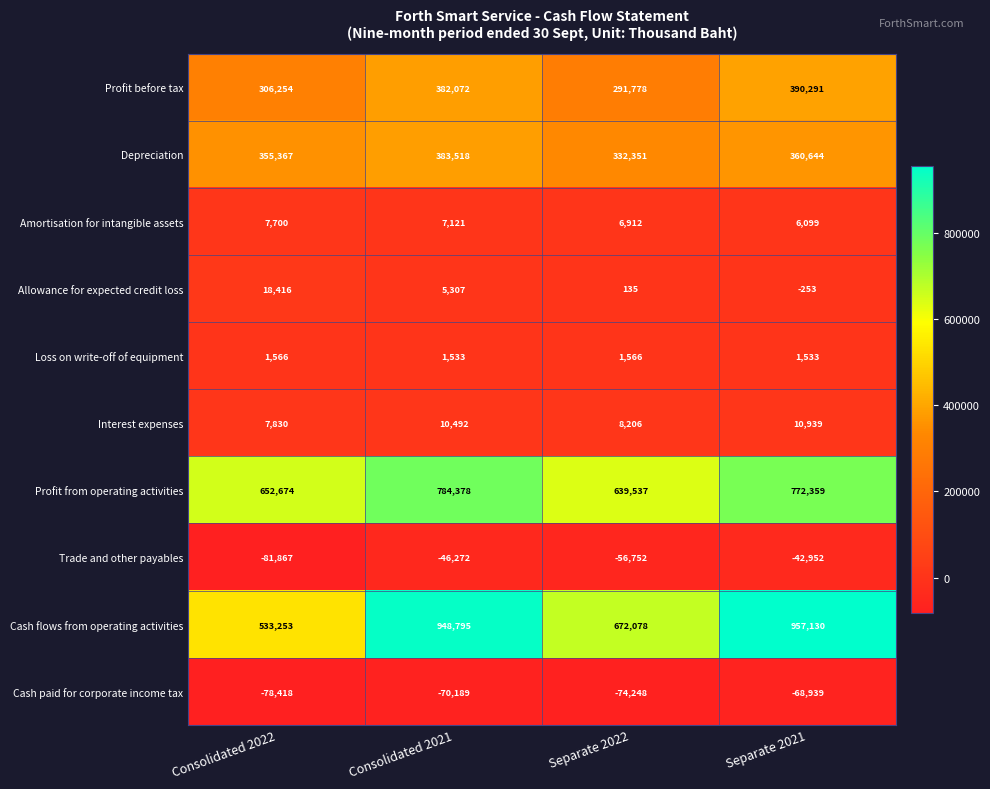

At which label does Profit from operating activities reach its minimum?

Separate 2022